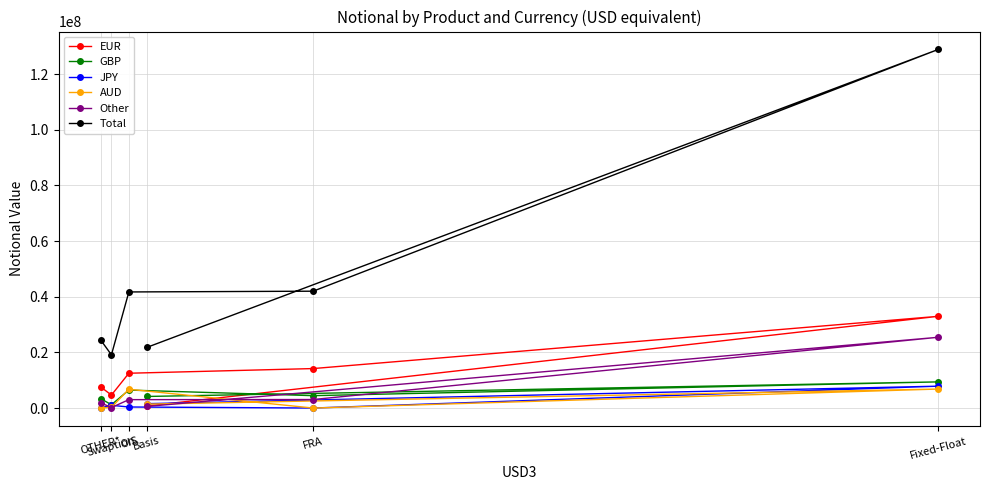

What is the average value of the JPY series?

1823650